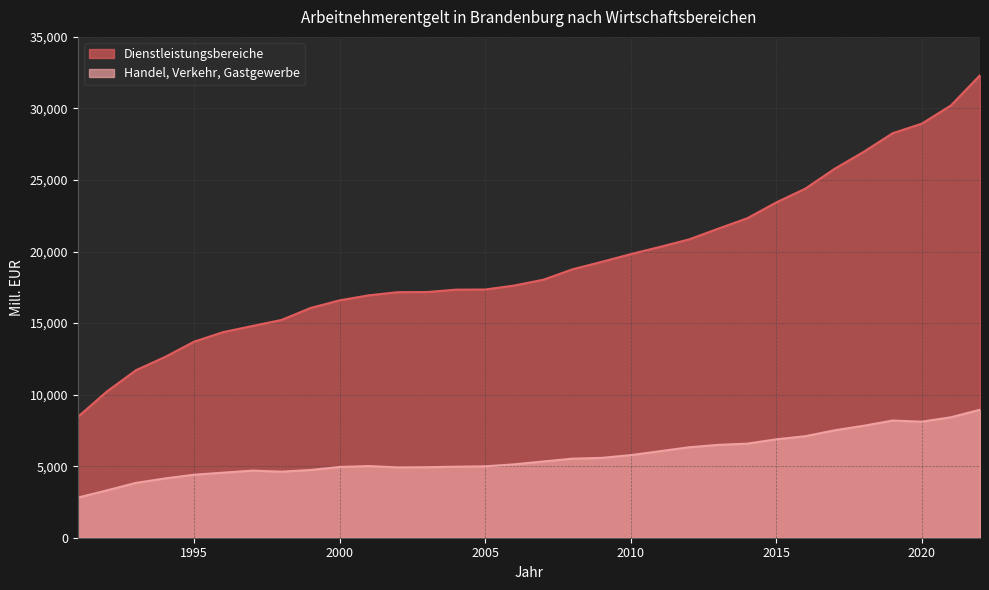

Which category has the lowest value in the Handel, Verkehr, Gastgewerbe series?

1991